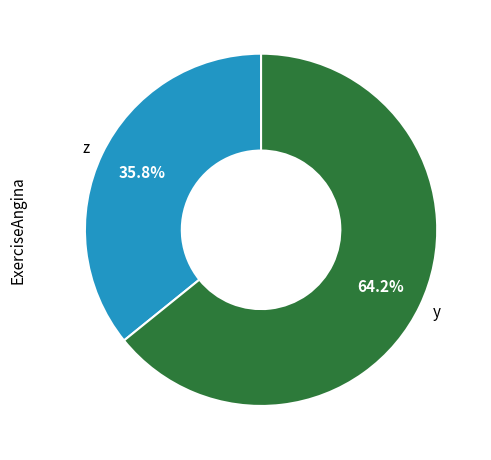

How many segments does this pie chart have?

2